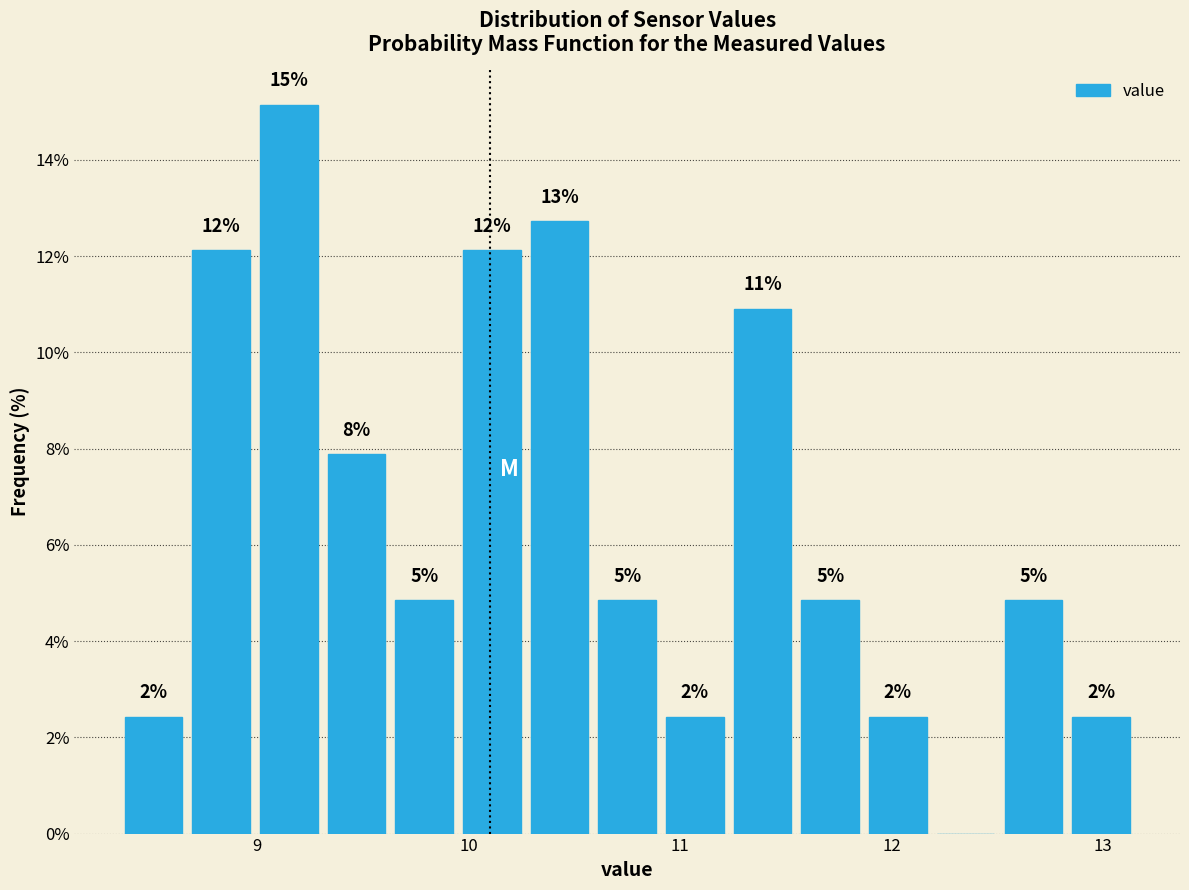

Around what value on the x-axis is the tallest bar? Give the approximate position of its centre, as read against the axis.

9.2